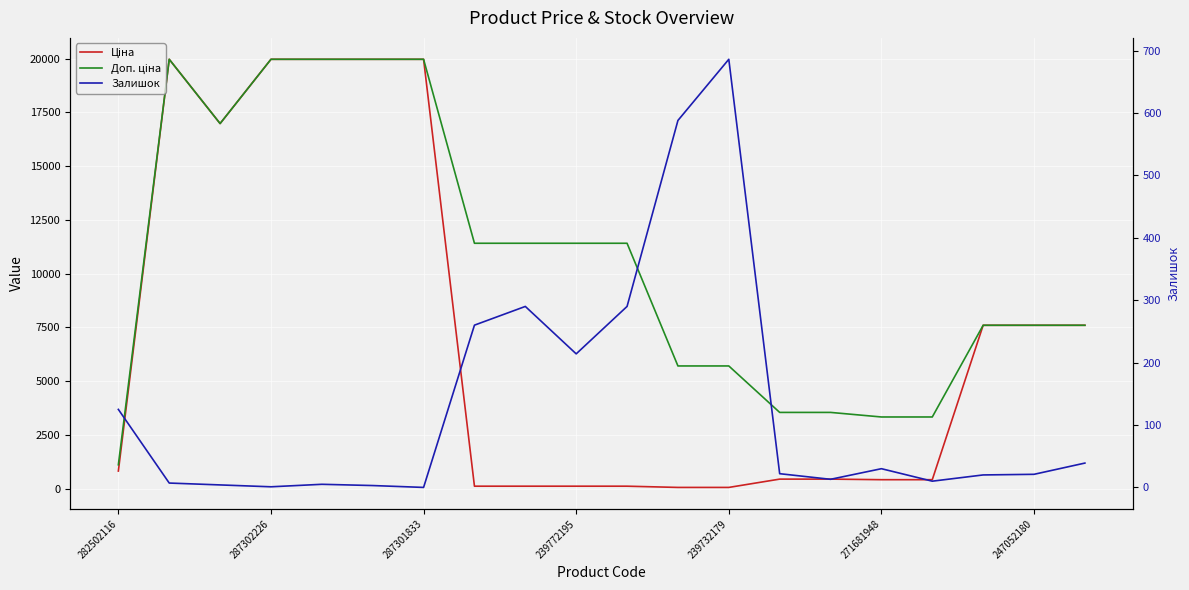

Is it true that Ціна equals 673.1 at 271681948?

False